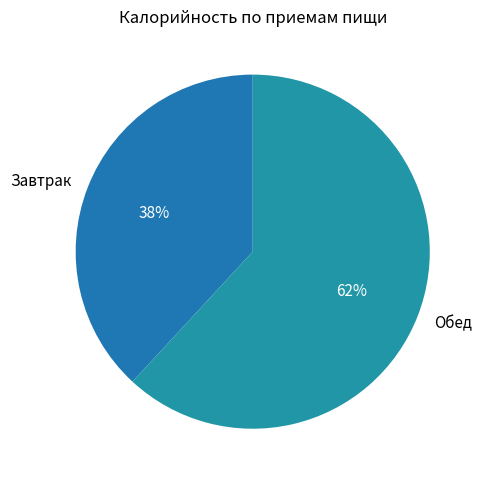

True or false: Обед accounts for 62% of the total.

True